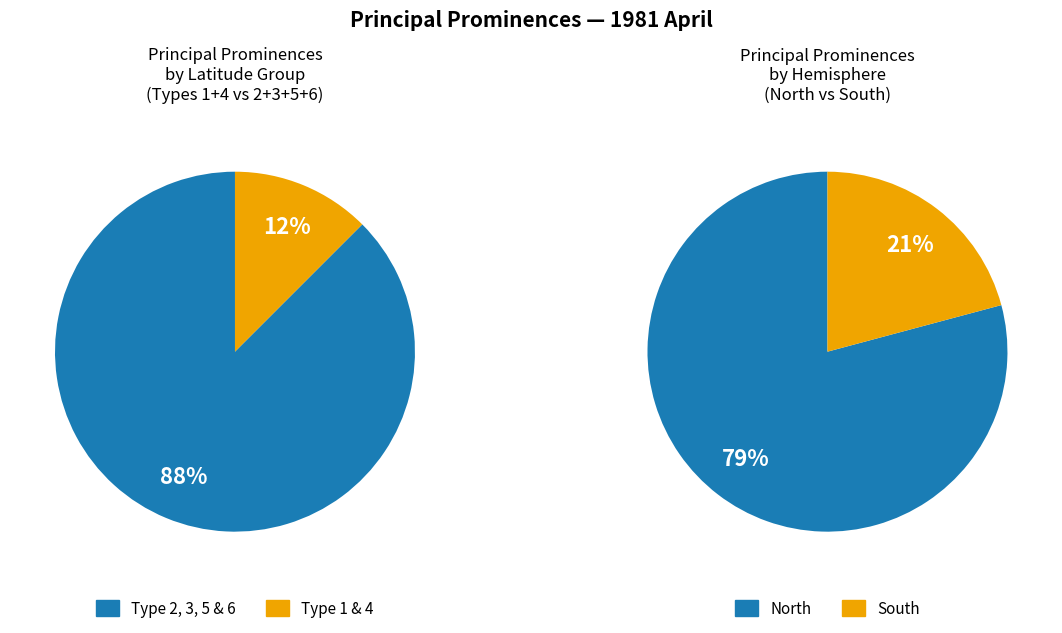

Is Type 6 the majority of the pie?

No